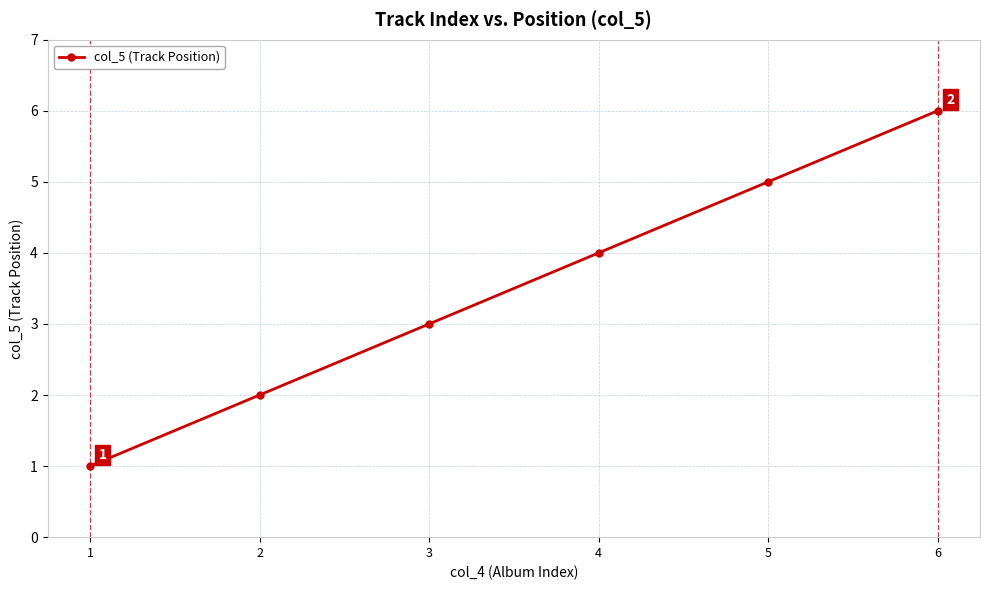

Reading right to left, list all the values displayed in this chart.

6=6	5=5	4=4	3=3	2=2	1=1